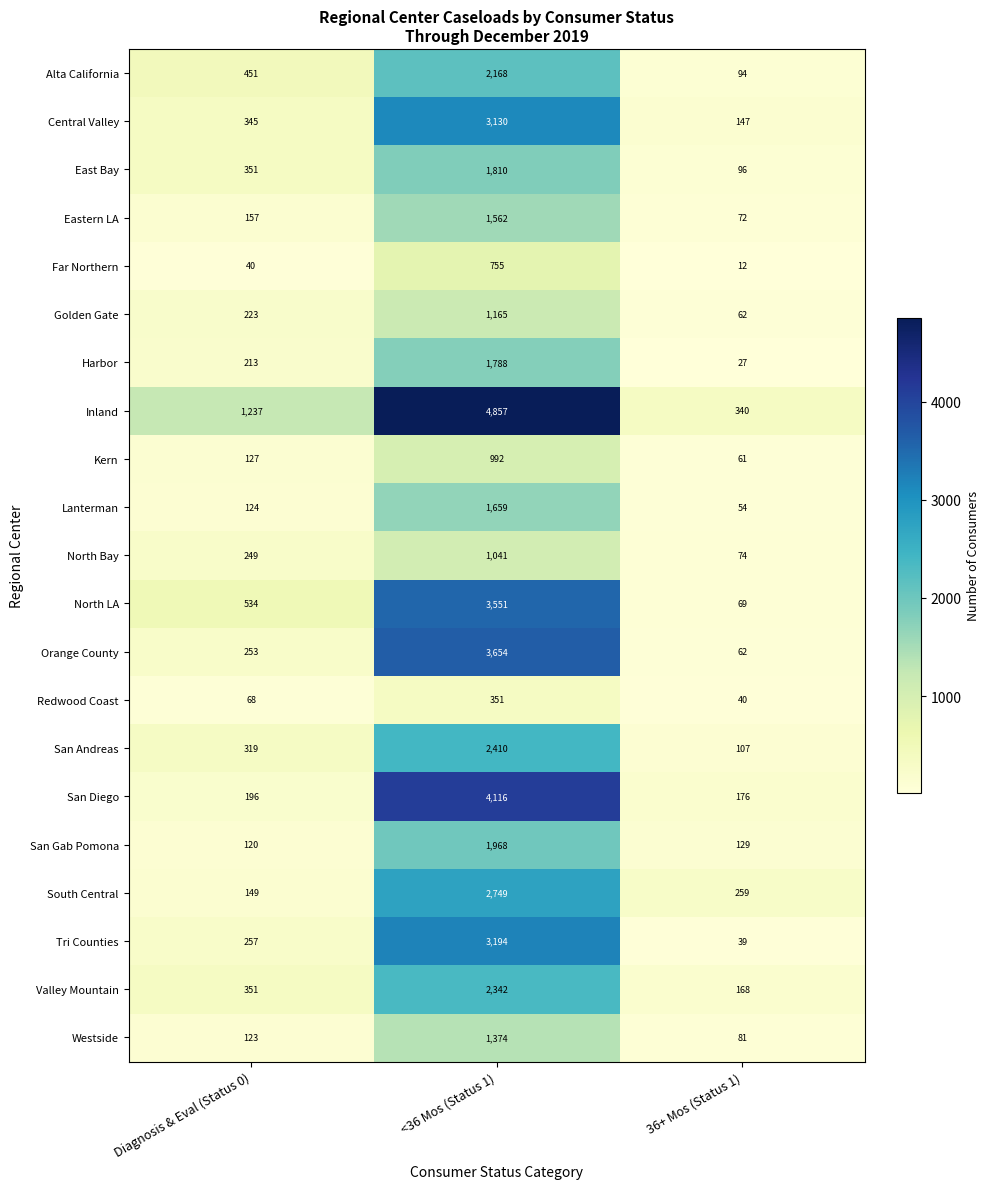

Is it true that Central Valley equals 37 at 36+ Mos (Status 1)?

False